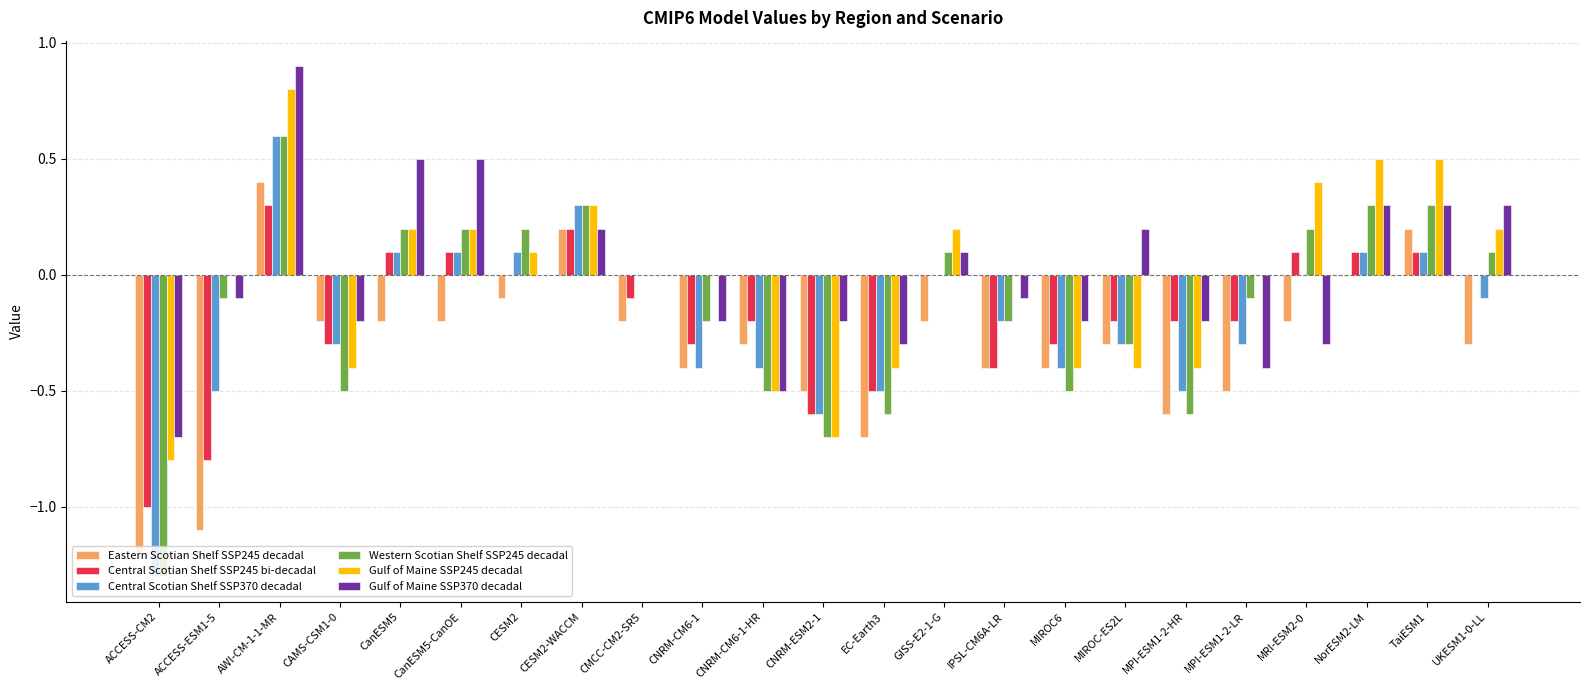

What is the total value across all series at GISS-E2-1-G?

0.2